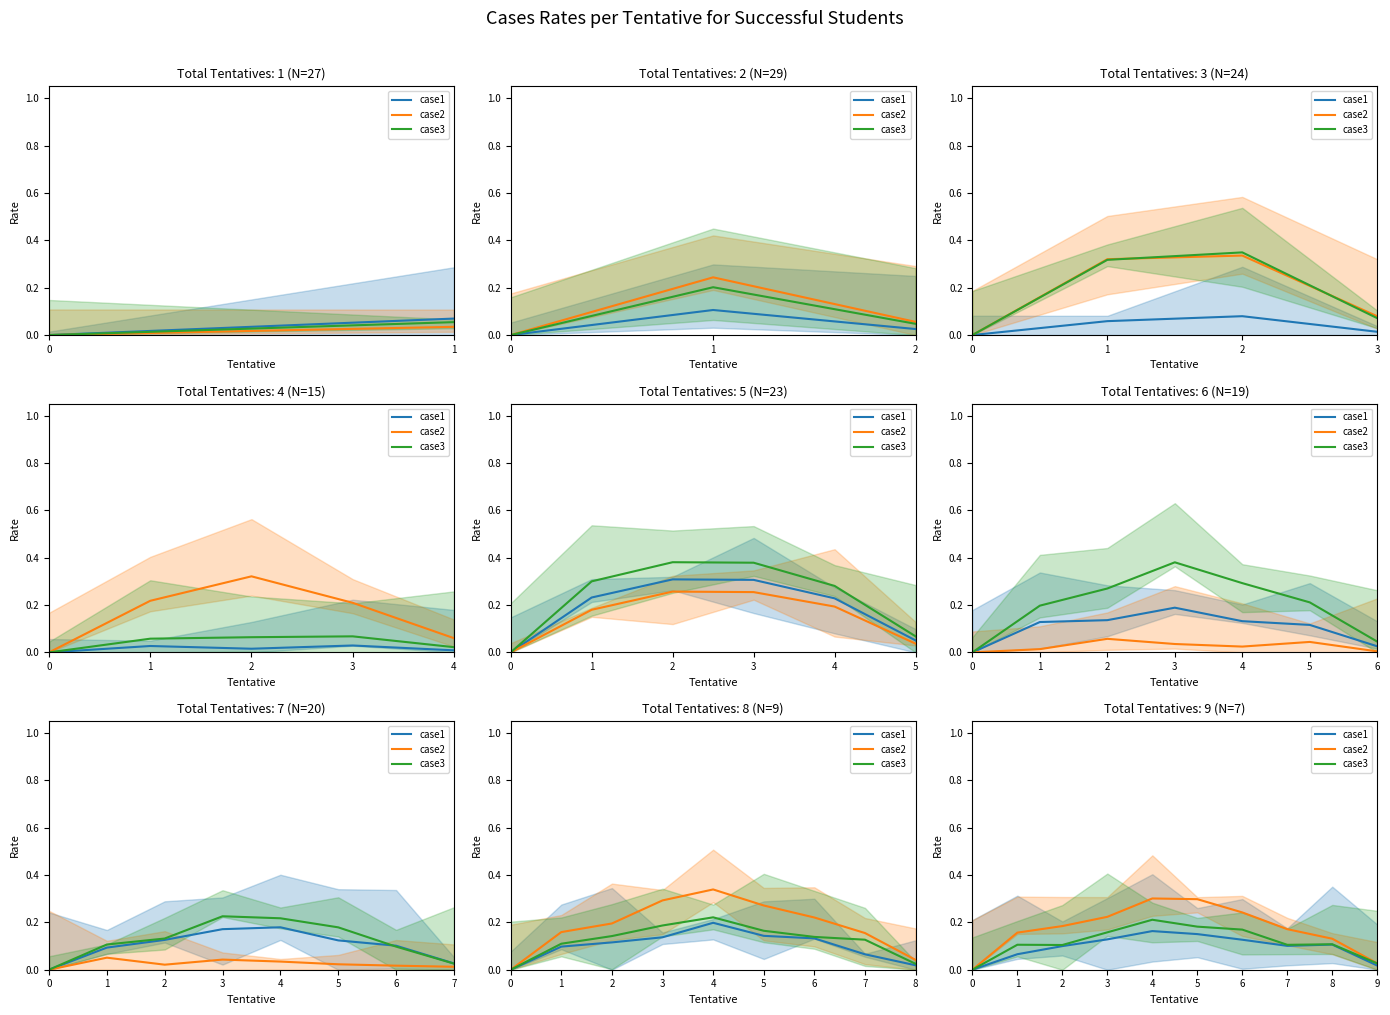

Reading left to right, extract all data points from this chart.

case1: 0=0.0	1=0.1	2=0.1	3=0.1	4=0.2	5=0.2	6=0.1	7=0.1	8=0.1	9=0.0
case2: 0=0.0	1=0.2	2=0.2	3=0.2	4=0.3	5=0.3	6=0.2	7=0.2	8=0.1	9=0.0
case3: 0=0.0	1=0.1	2=0.1	3=0.2	4=0.2	5=0.2	6=0.2	7=0.1	8=0.1	9=0.0